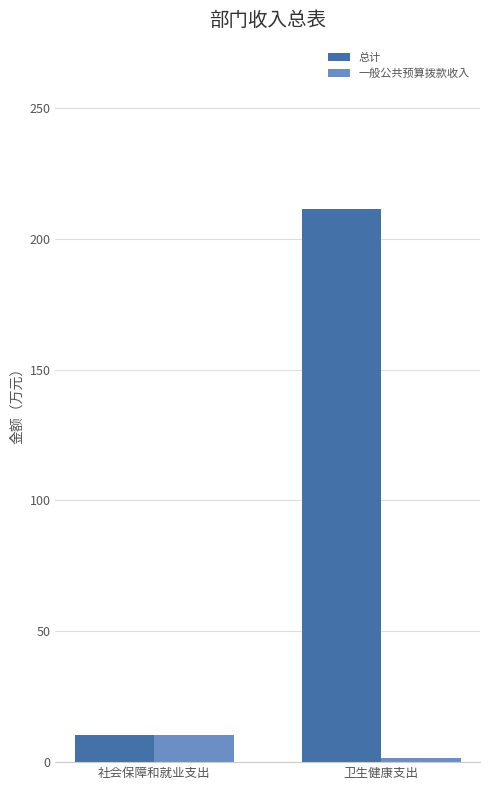

Which series has the largest range (max minus min)?

总计